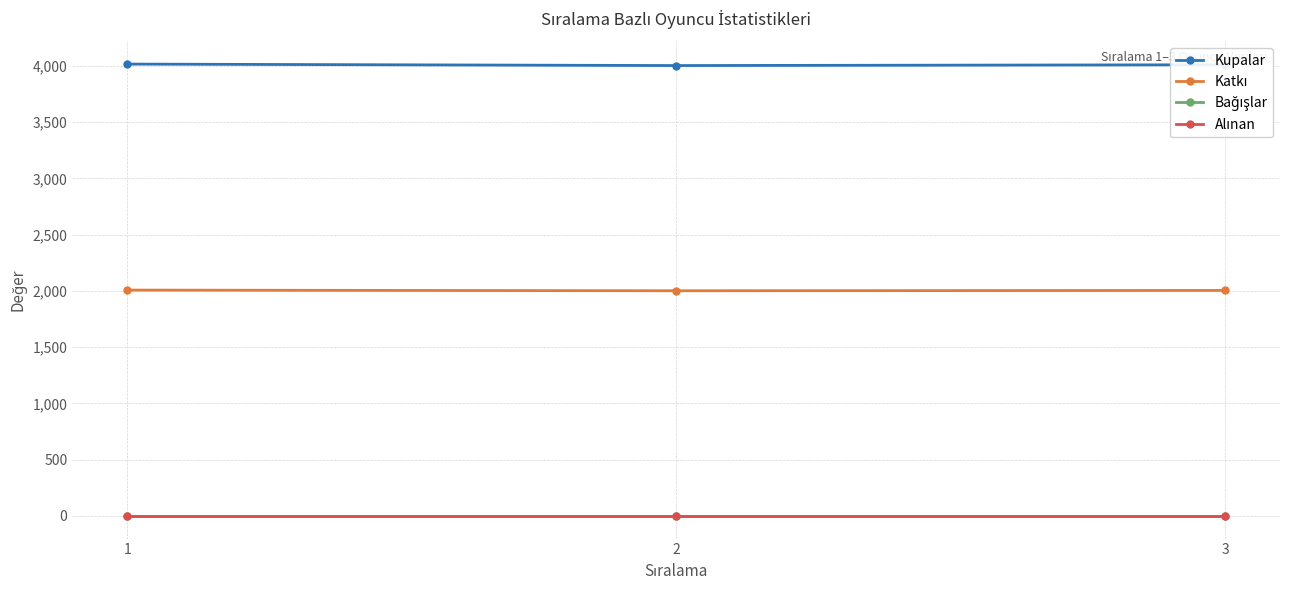

Count the number of categories in the chart.

3